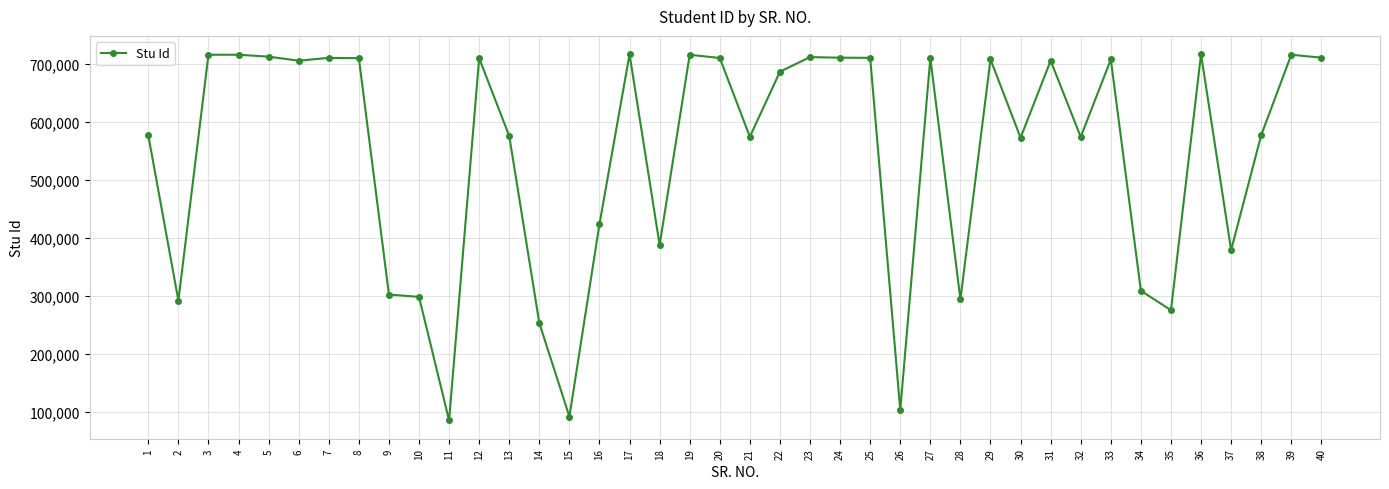

What is the difference between the values at 36 and 6?

11207